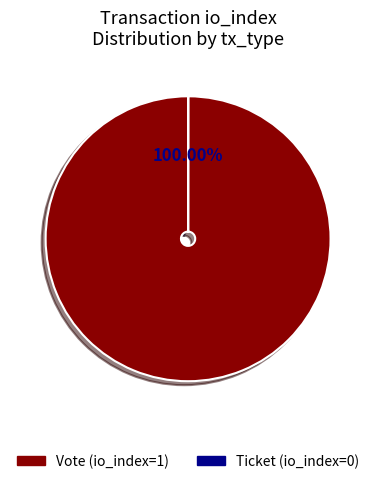

Rank the categories by value from highest to lowest.

Vote (io_index=1), Ticket (io_index=0)